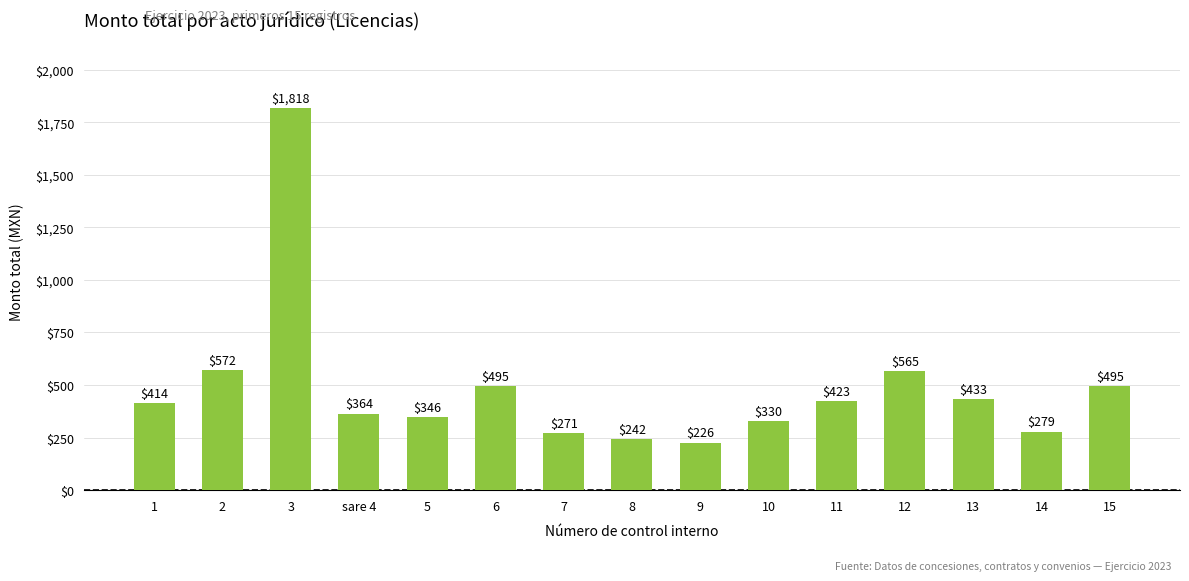

Are the bars horizontal?

No